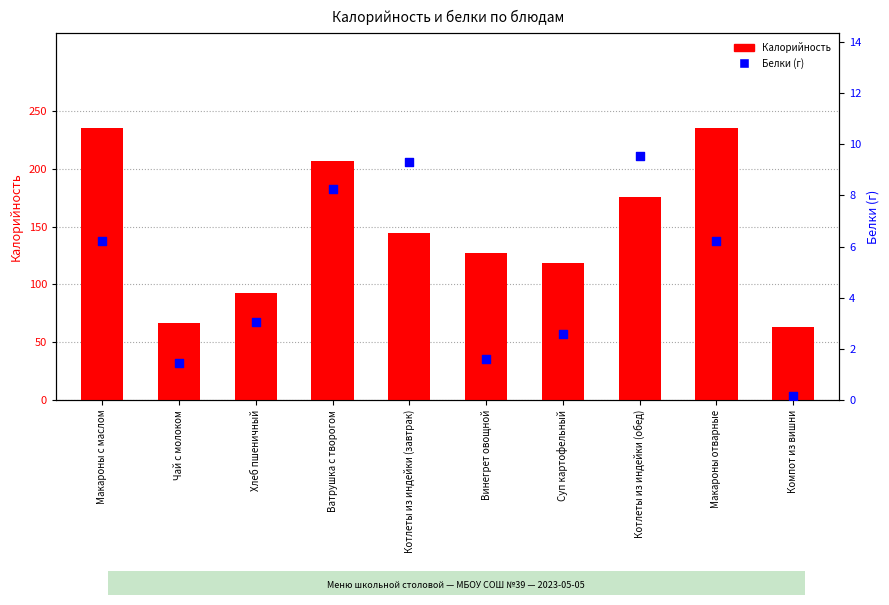

Which series has the largest Y range (max minus min)?

Калорийность